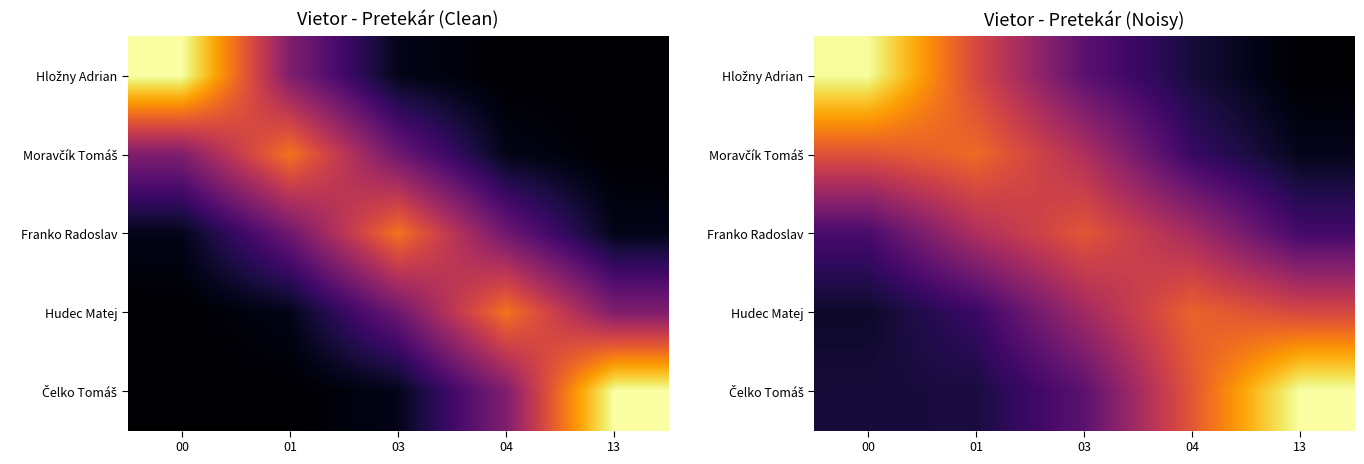

At 00, list the series in order from smallest to largest.

Hudec Matej, Čelko Tomáš, Franko Radoslav, Moravčík Tomáš, Hložny Adrian